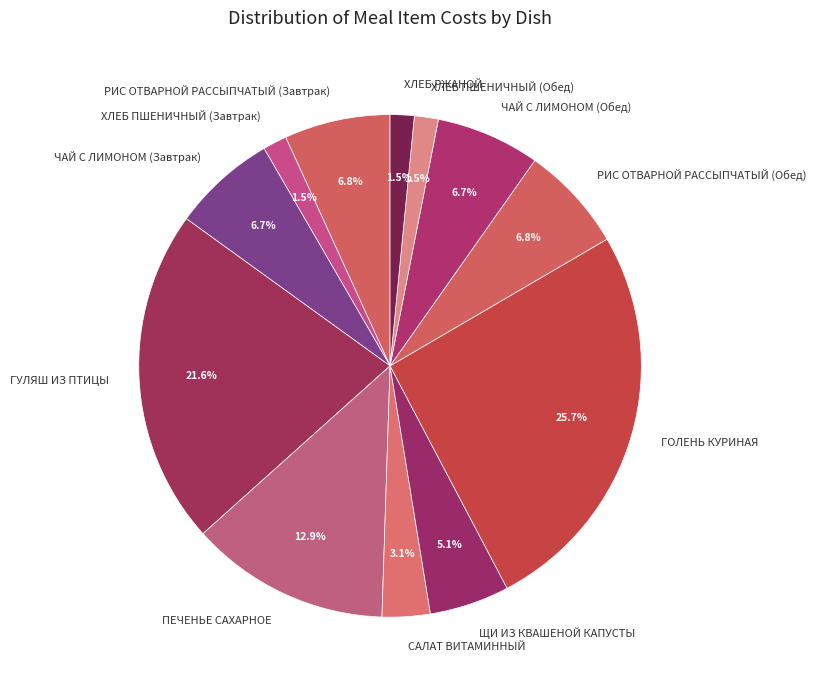

Is ХЛЕБ ПШЕНИЧНЫЙ (Завтрак) the majority of the pie?

No